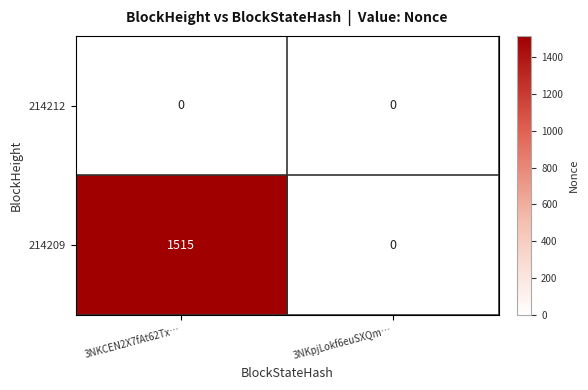

What is the highest value of the 214209 series?

1515